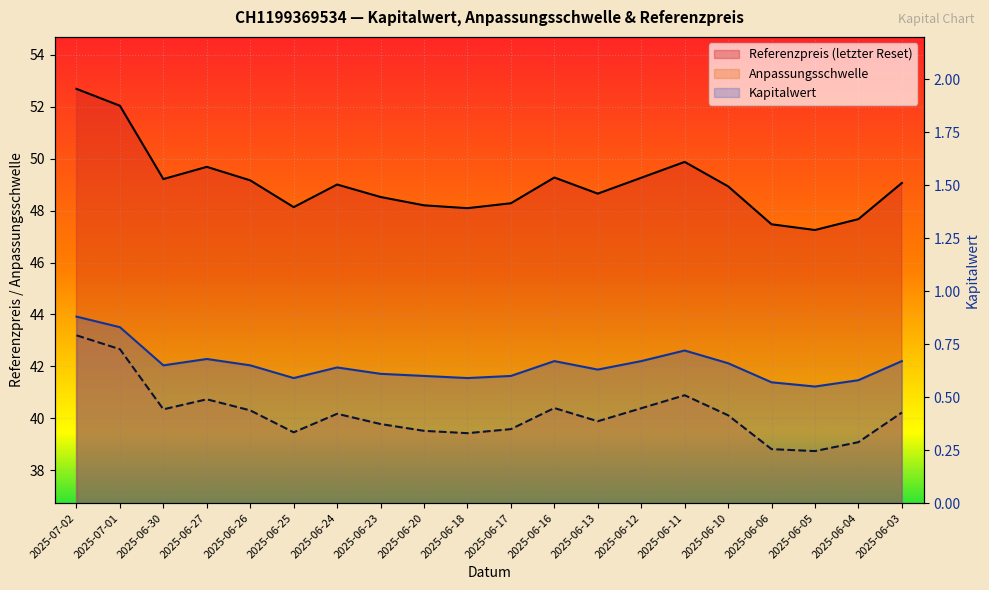

At how many categories does at least one series exceed 7?

20